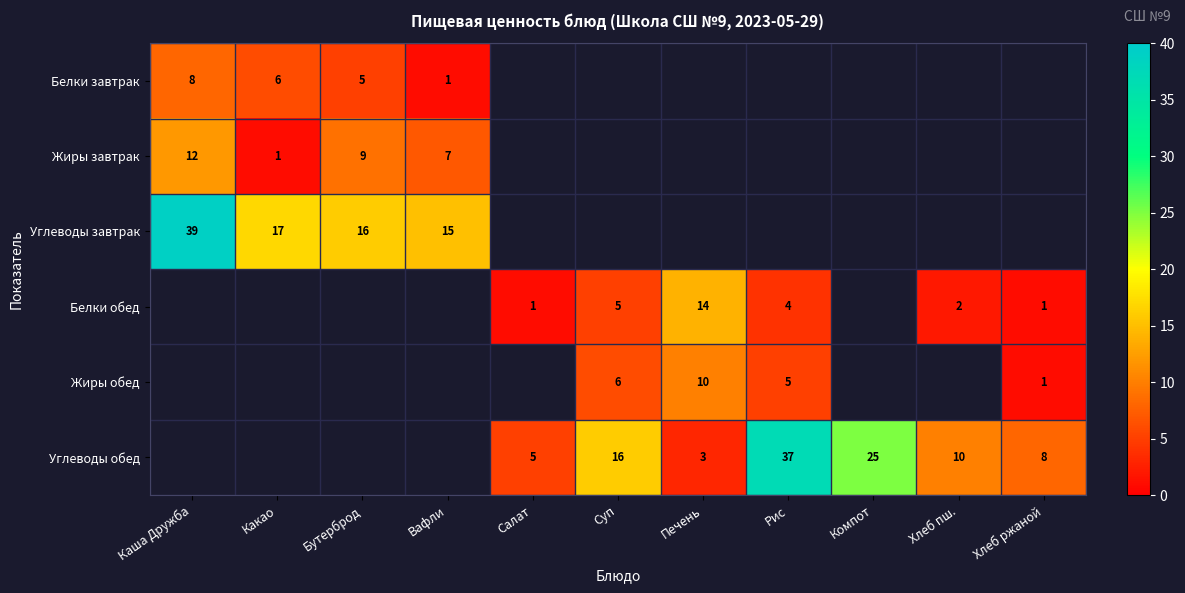

Is it true that Углеводы завтрак equals 7 at Вафли?

False